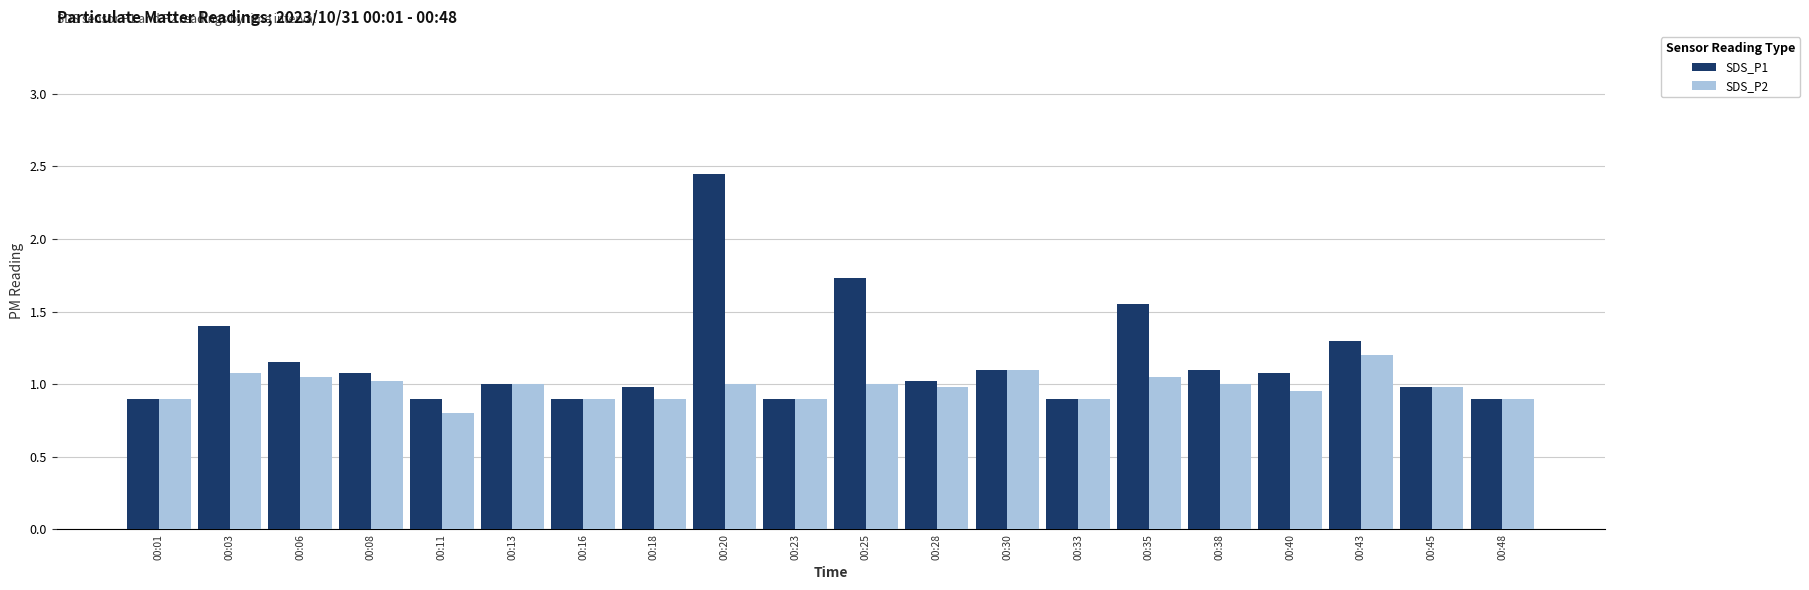

Rank the series at 00:03 from lowest to highest value.

SDS_P2, SDS_P1